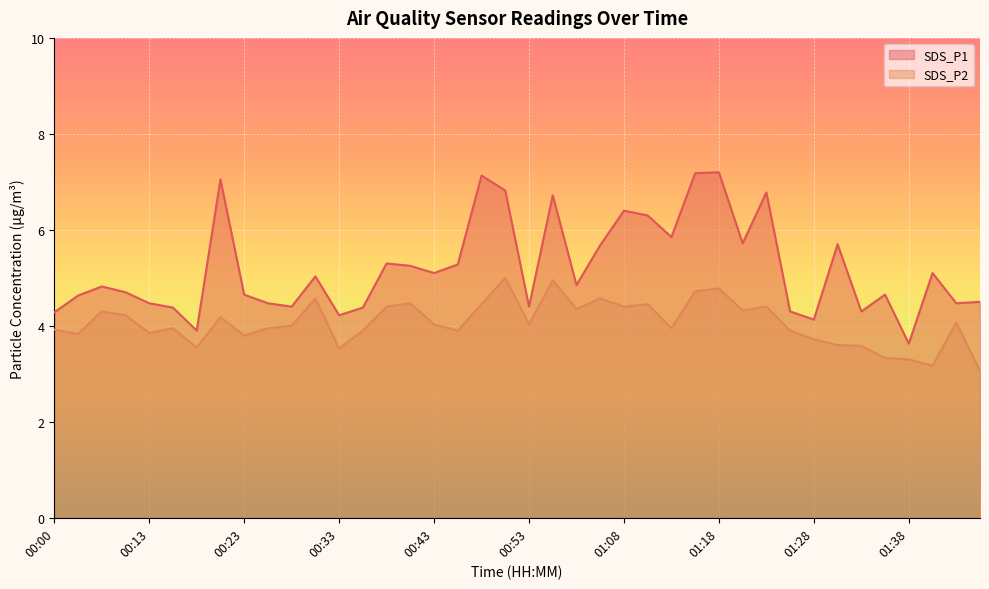

At how many categories does at least one series exceed 6?

9